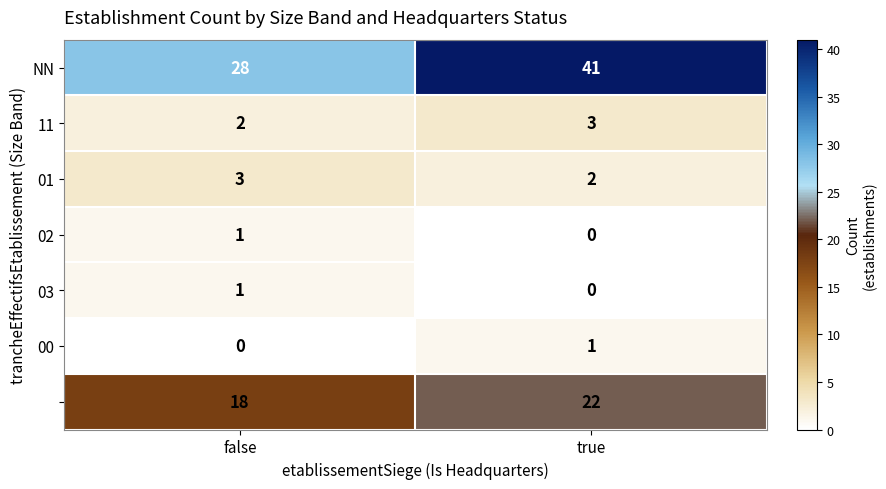

At which category is the sum across all series the highest?

true